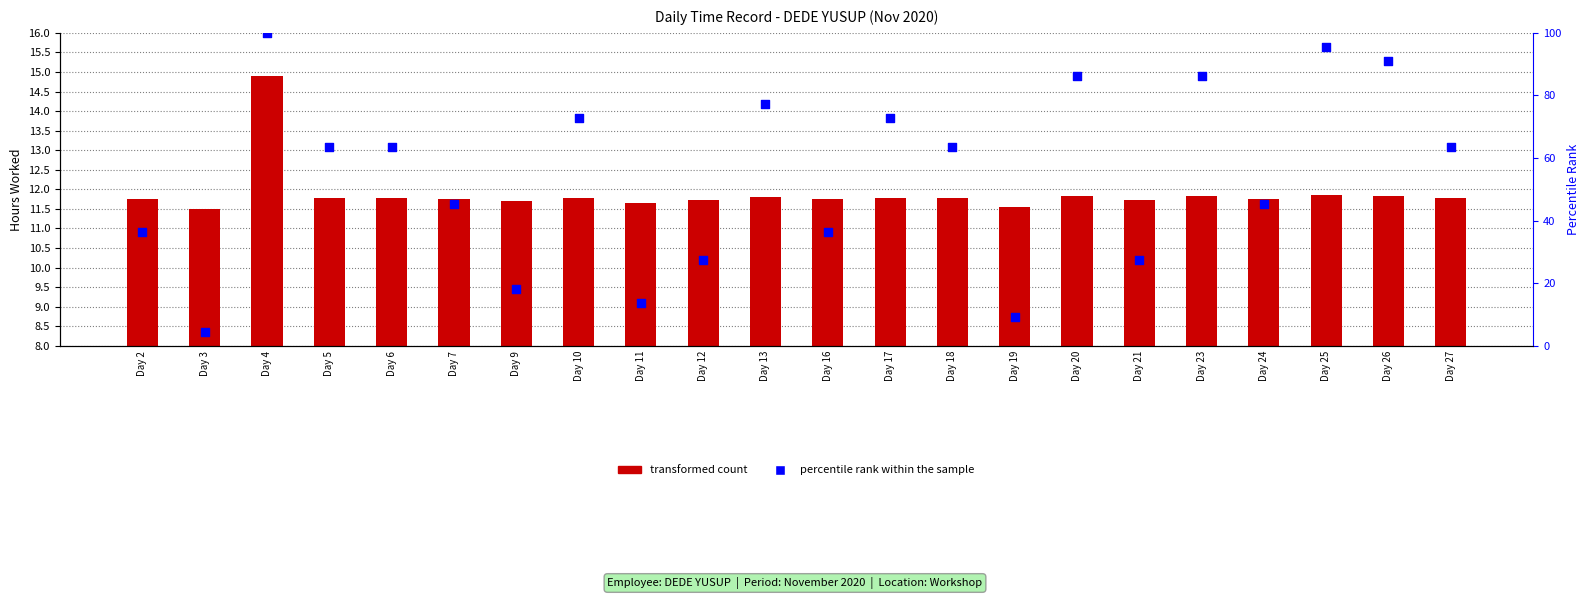

At how many categories does at least one series exceed 18?

19